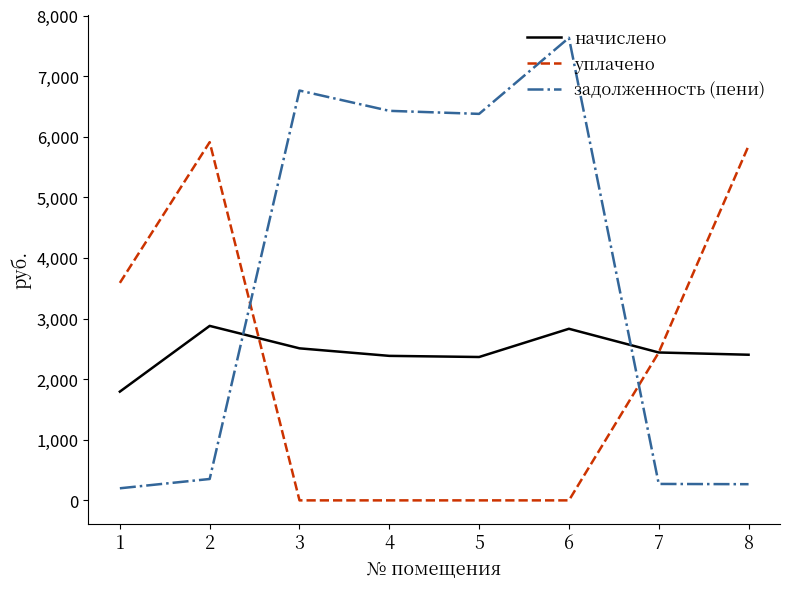

Is it true that задолженность (пени) equals 1539.7 at 3?

False